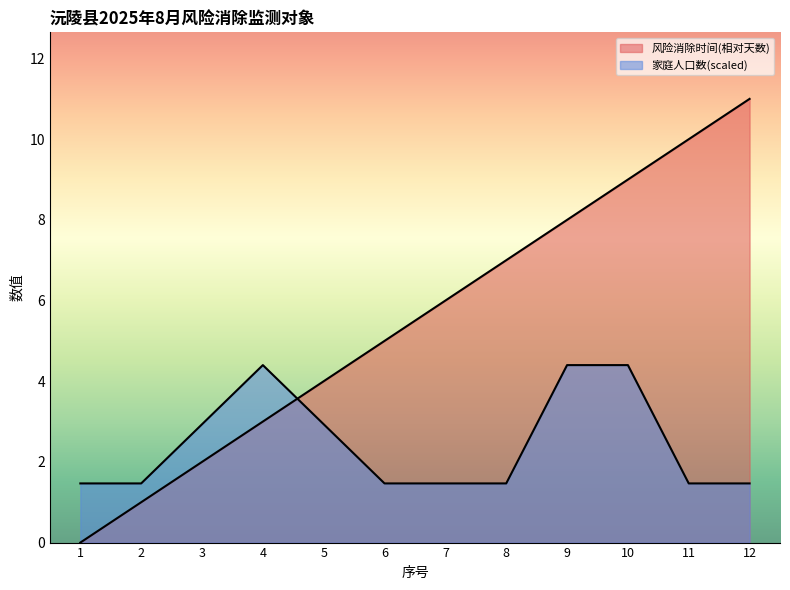

How many 家庭人口数 values are between 1 and 4?

9